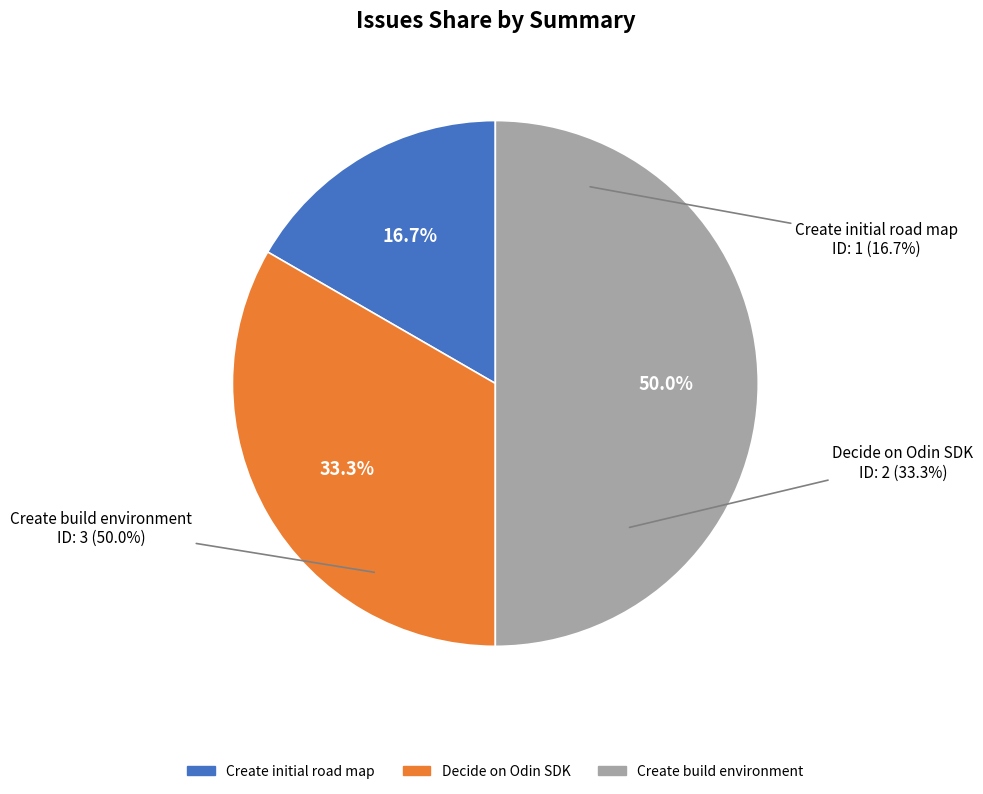

What portion of the pie excludes Create initial road map?

83.3%